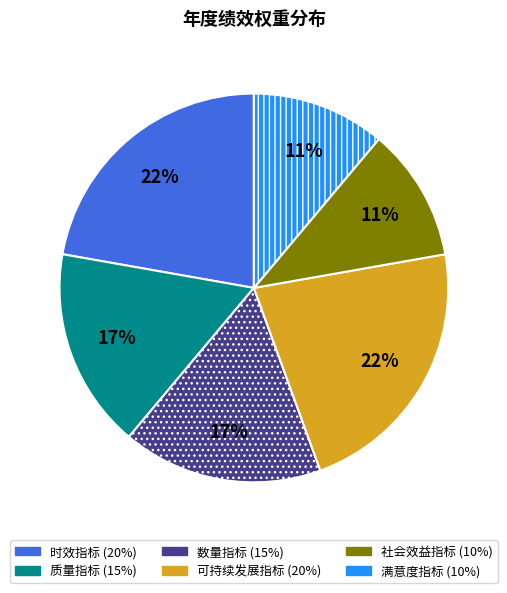

Is the sum of 社会效益指标 and 时效指标 greater than half?

No